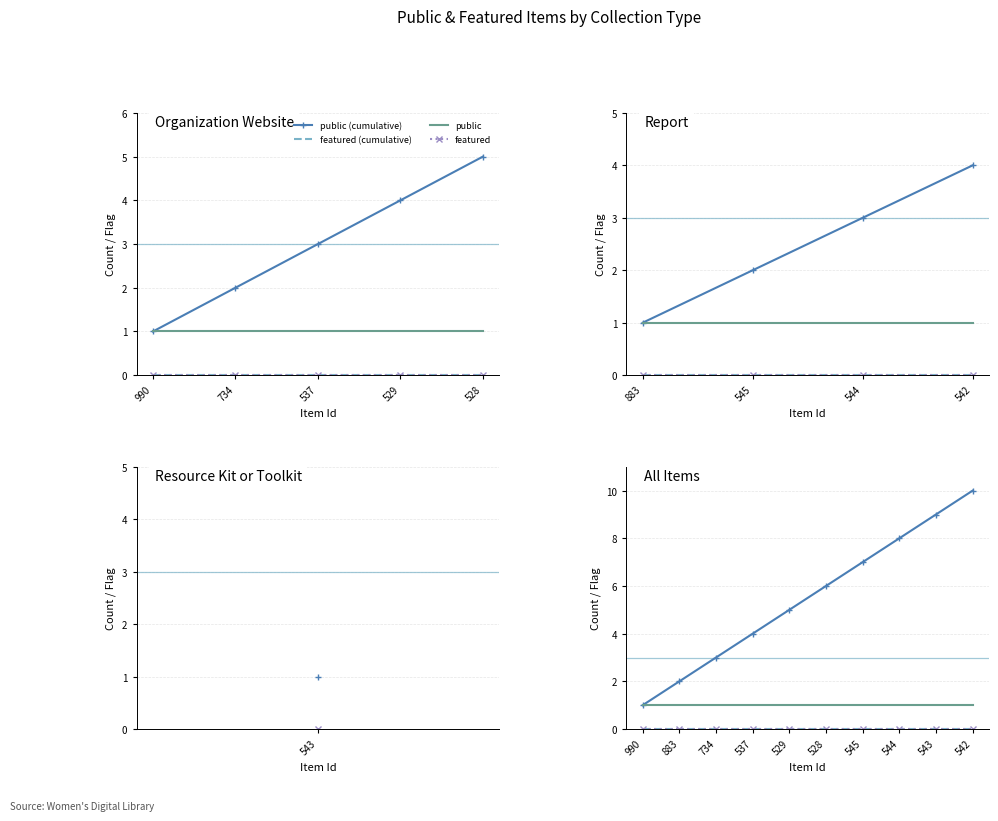

At 734, list the series in order from largest to smallest.

public (cumulative), public, featured (cumulative), featured